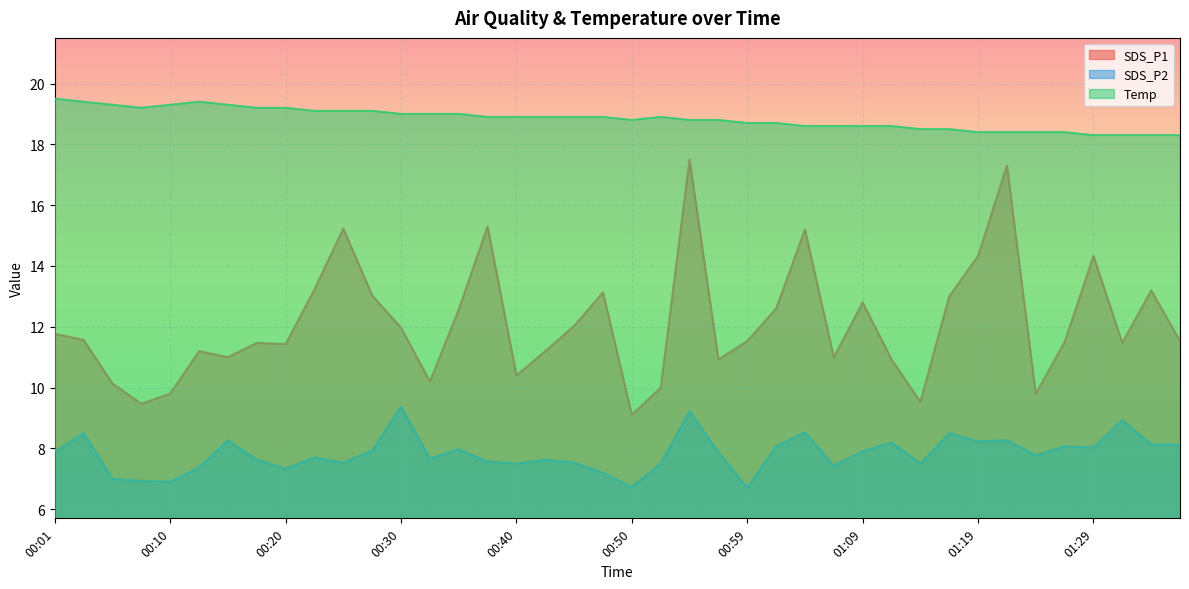

What is the spread (max minus min) of values at 00:23?

11.4